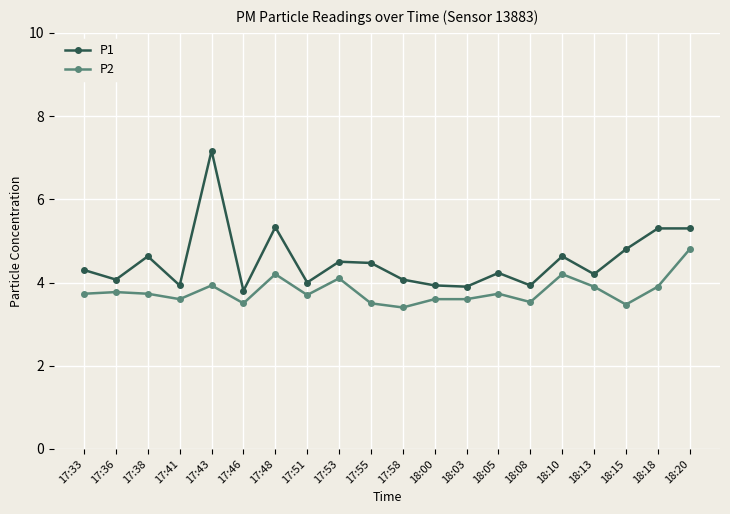

What position from the left is 17:46?

6